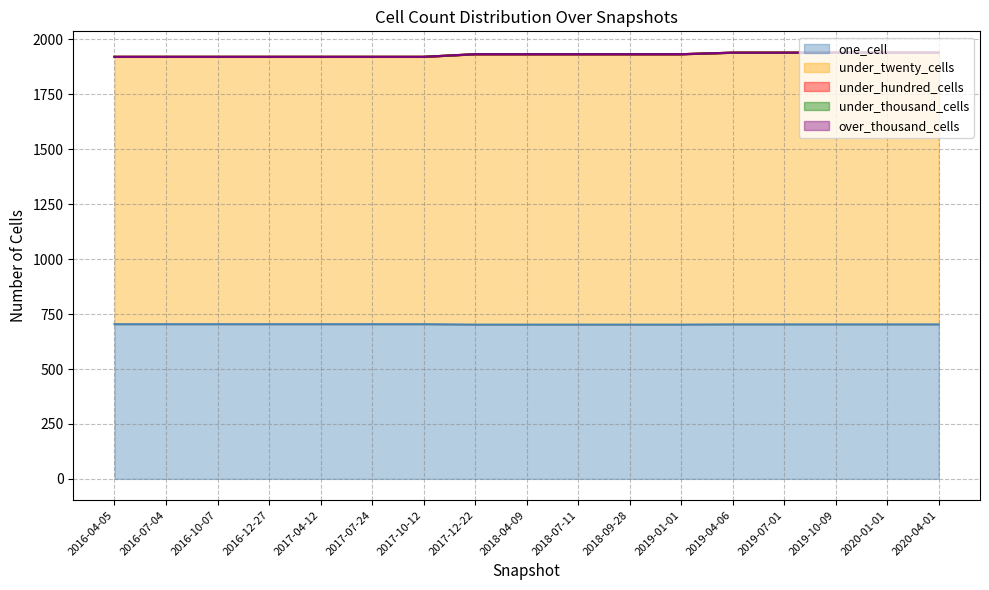

Does the chart have visible grid lines?

Yes